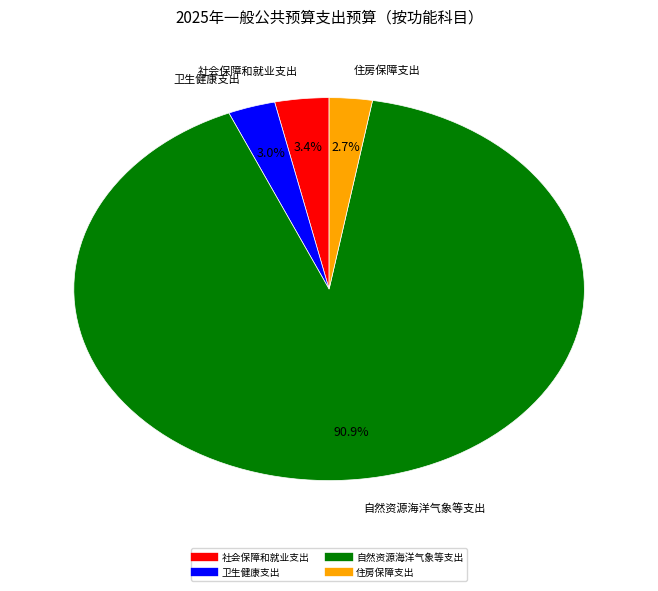

What portion of the pie excludes 住房保障支出?

97.3%